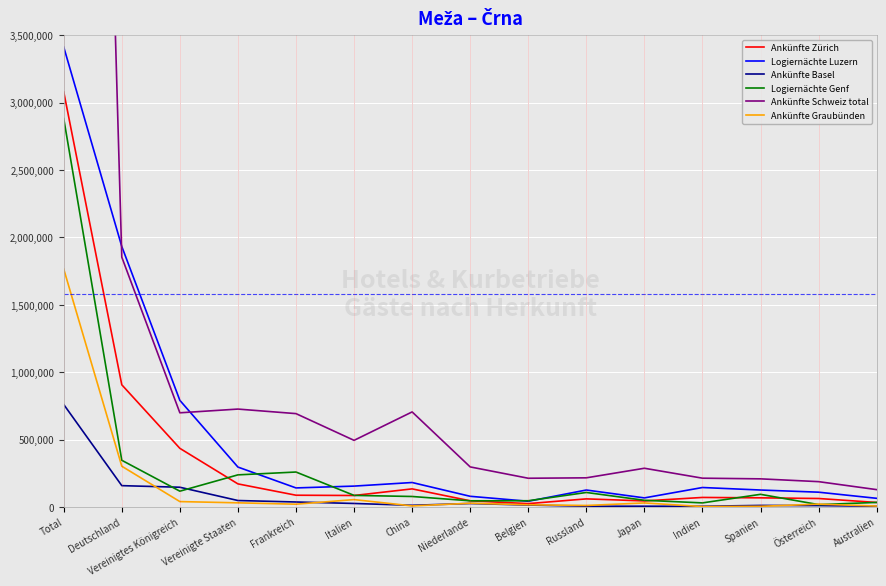

True or false: Ankünfte Zürich has more than 0 interior local peaks.

True